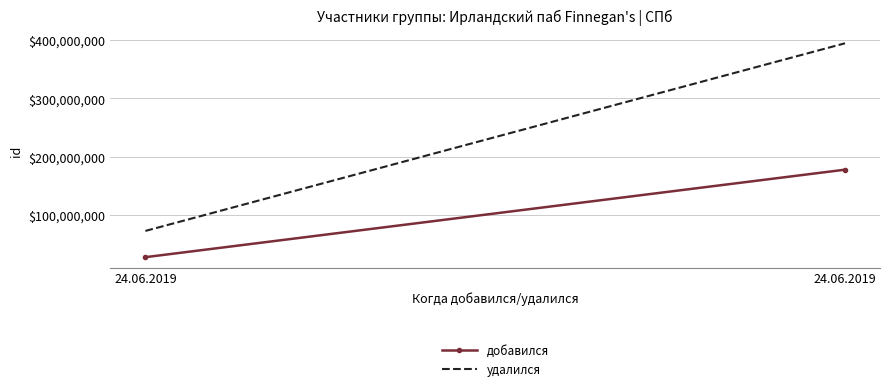

At which category is the sum across all series the highest?

24.06.2019